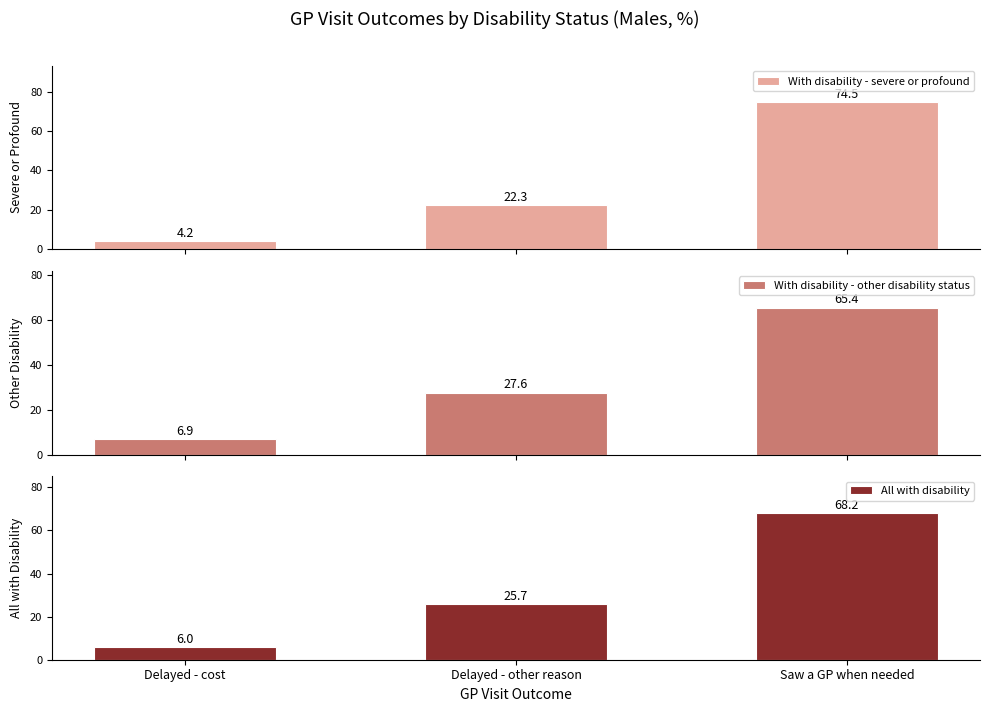

Between Delayed - other reason and Delayed - cost, which is larger?

Delayed - other reason